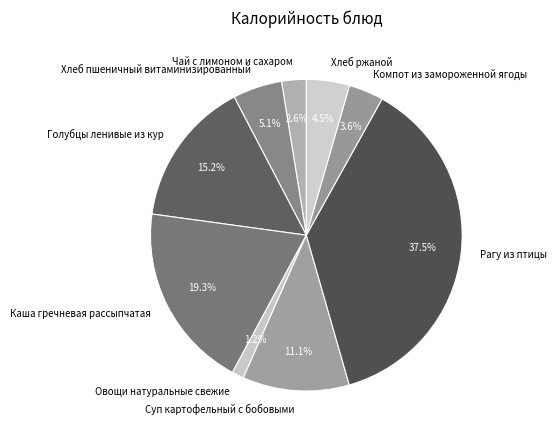

Does Каша гречневая рассыпчатая represent more than half of the total?

No